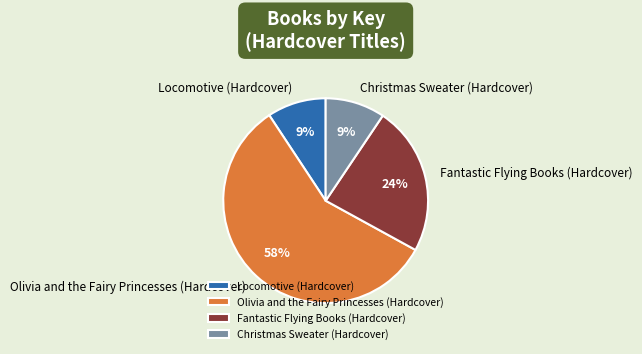

To the nearest percent, what percentage of the pie is Christmas Sweater (Hardcover)?

9%